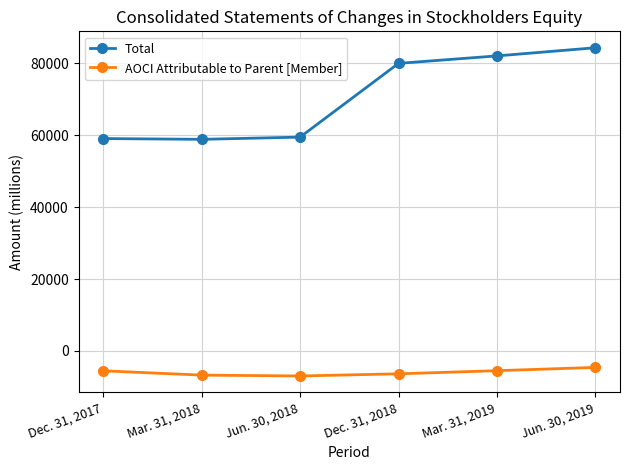

List the series in order of their overall mean, highest first.

Total, AOCI Attributable to Parent [Member]